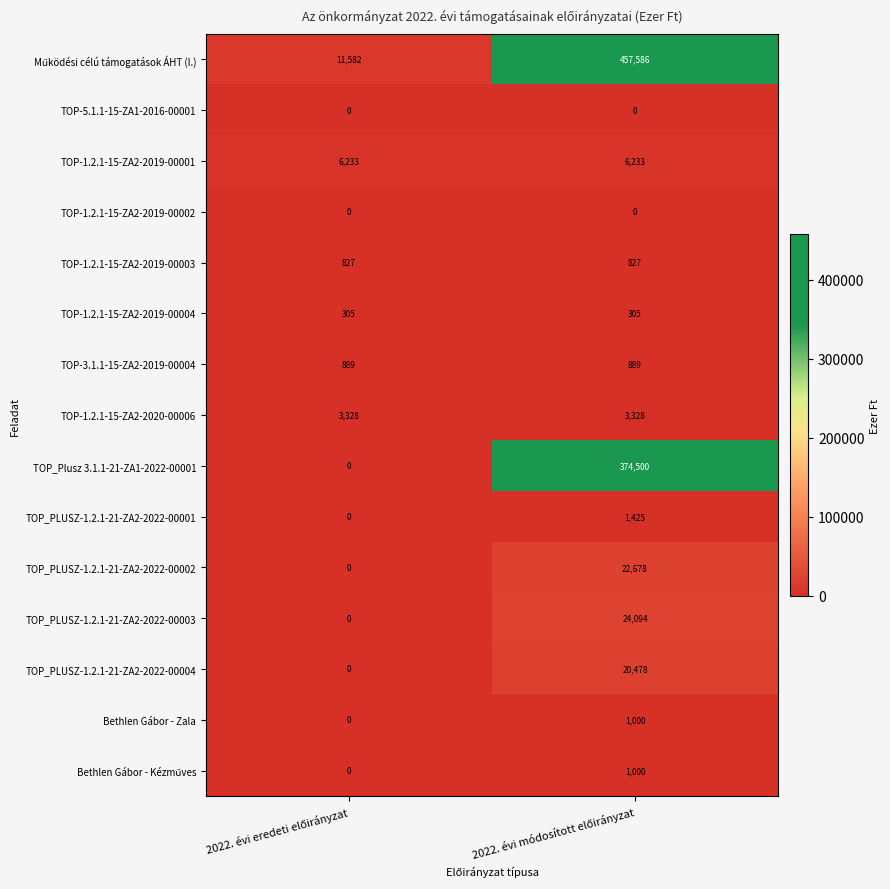

What is the sum of all TOP_PLUSZ-1.2.1-21-ZA2-2022-00002 values?

22678